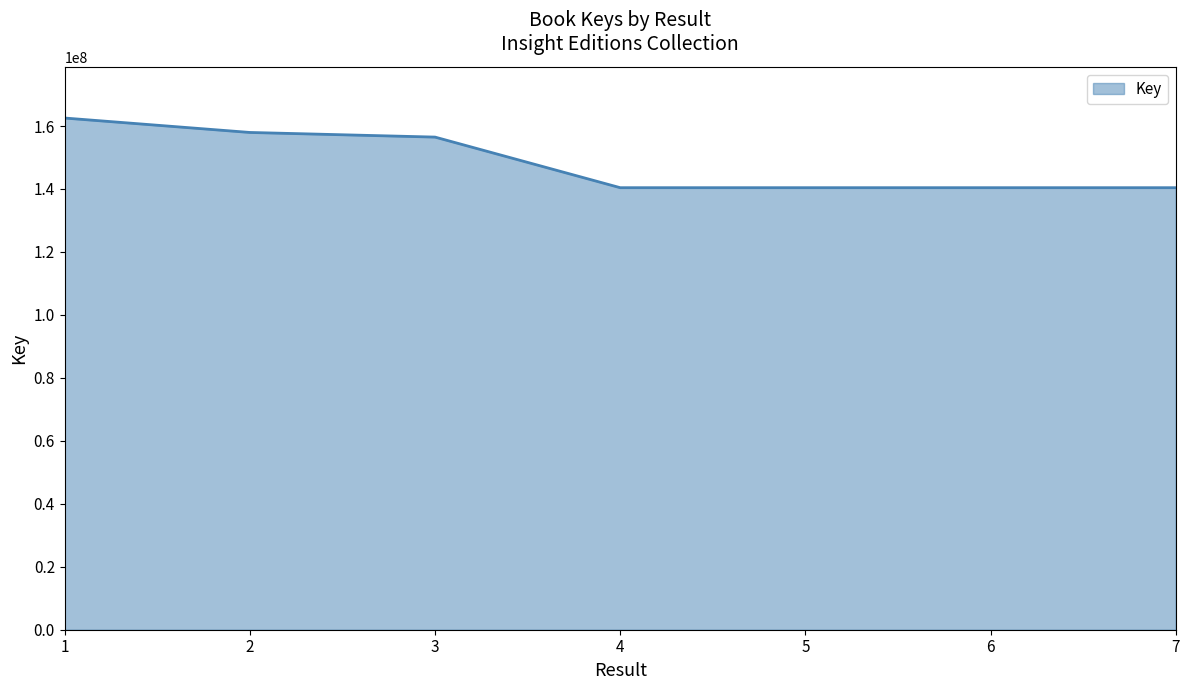

What is the minimum value shown in the chart?

140410353